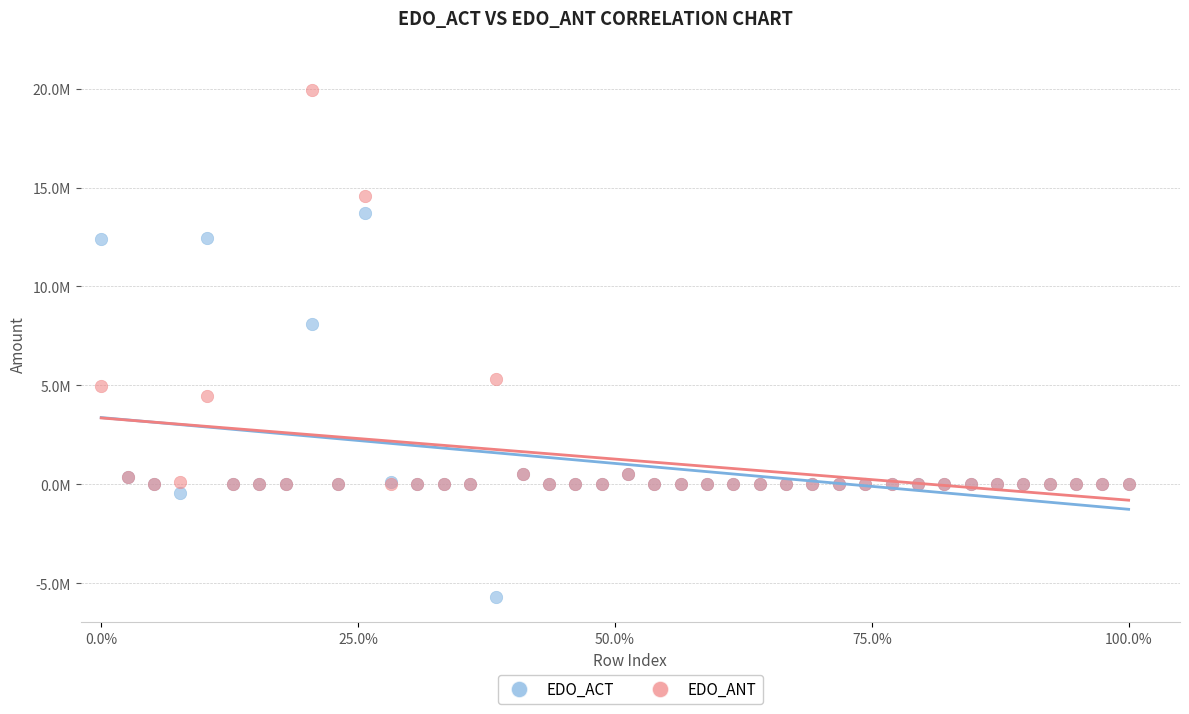

Which series reaches the minimum Y coordinate?

EDO_ACT